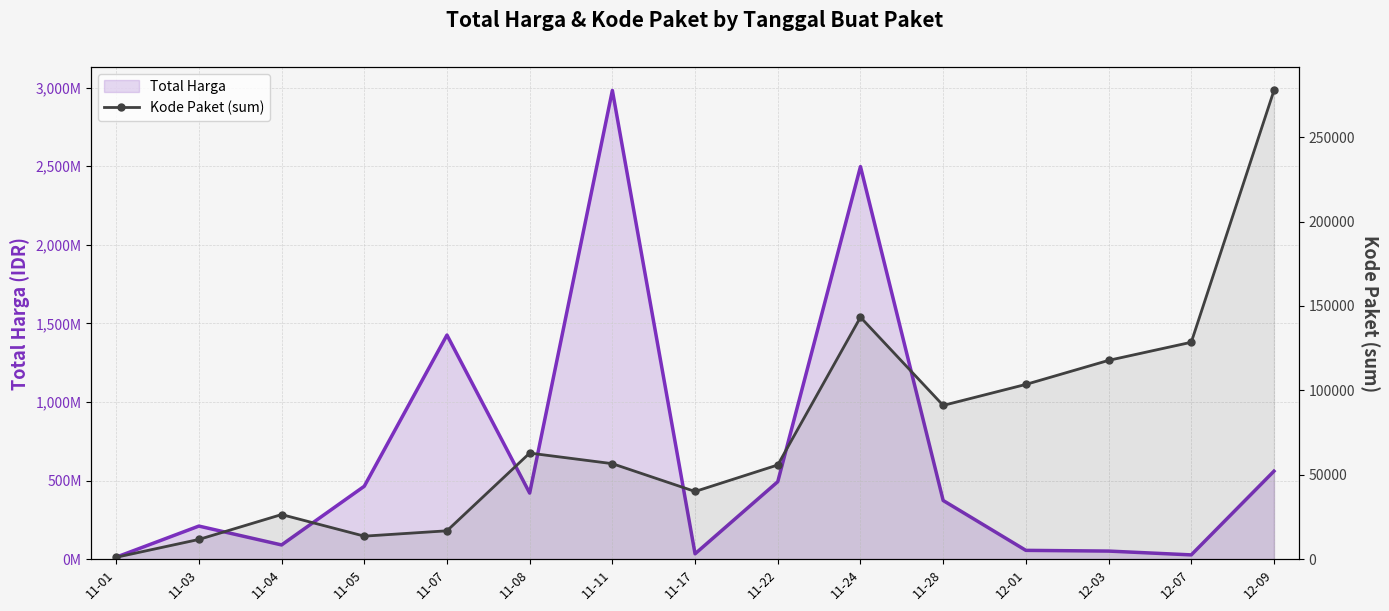

True or false: Kode Paket (sum) and Total Harga cross at least once.

False